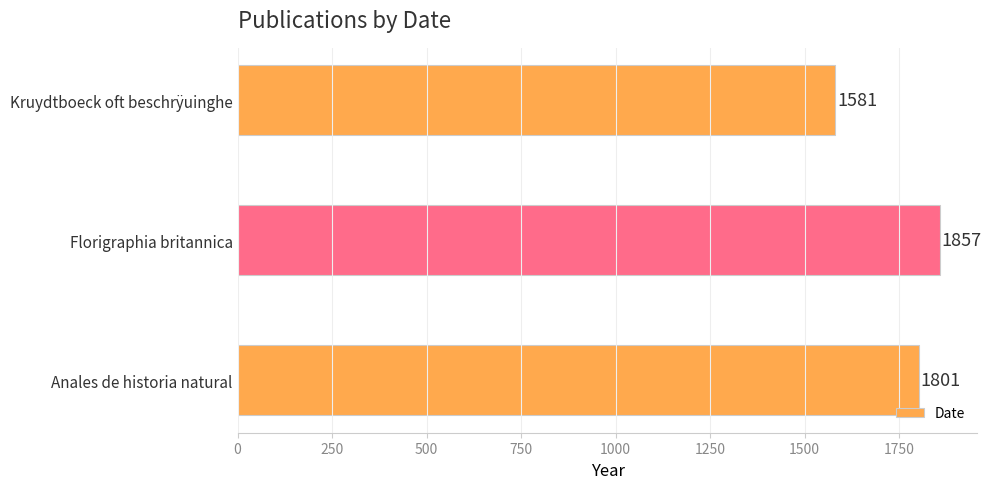

What is the change in value from Florigraphia britannica to Kruydtboeck oft beschrÿuinghe?

-276